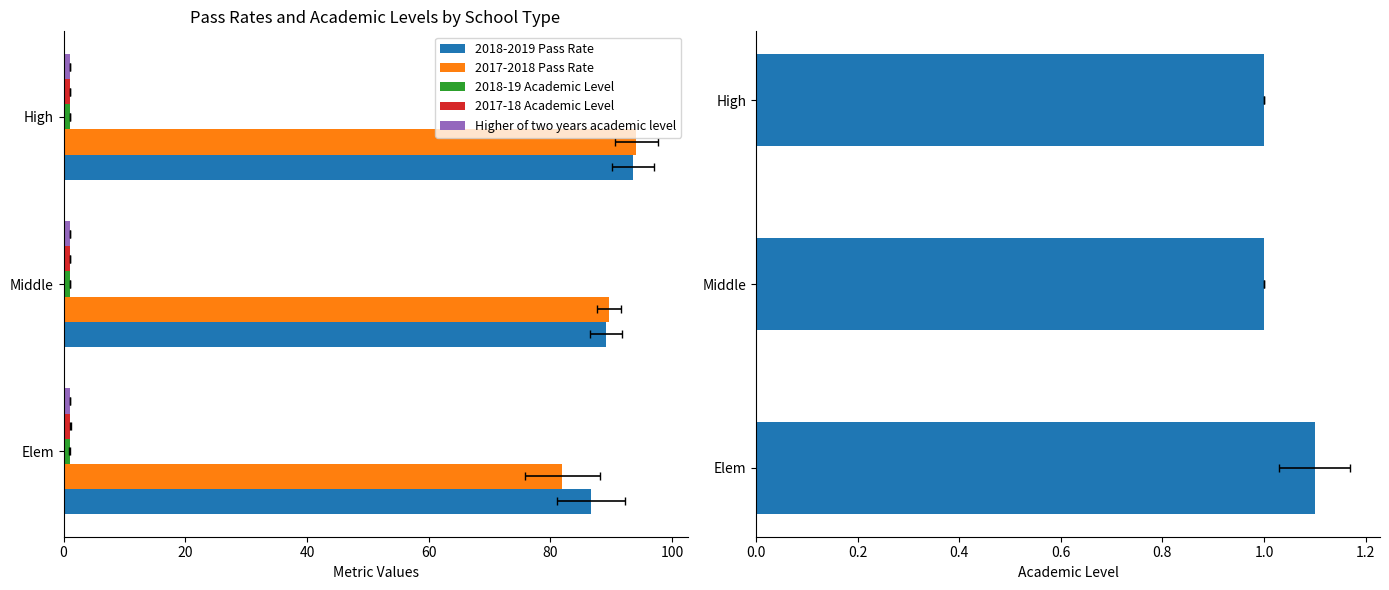

What are all the series names shown in the legend?

2018-2019 Pass Rate, 2017-2018 Pass Rate, 2018-19 Academic Level, 2017-18 Academic Level, Higher of two years academic level, Academic Level